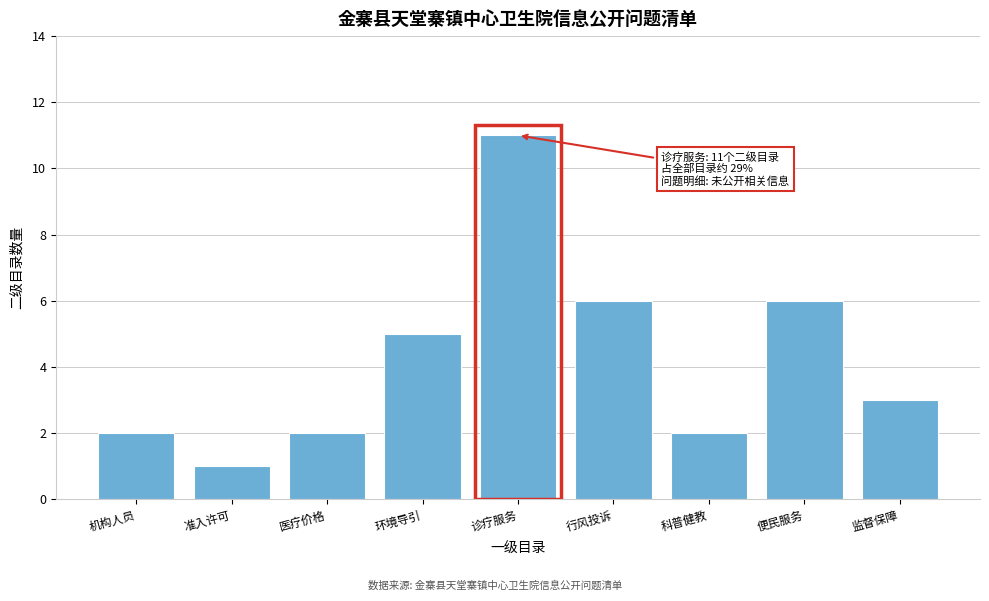

Reading left to right, list all the values displayed in this chart.

机构人员=2	准入许可=1	医疗价格=2	环境导引=5	诊疗服务=11	行风投诉=6	科普健教=2	便民服务=6	监督保障=3